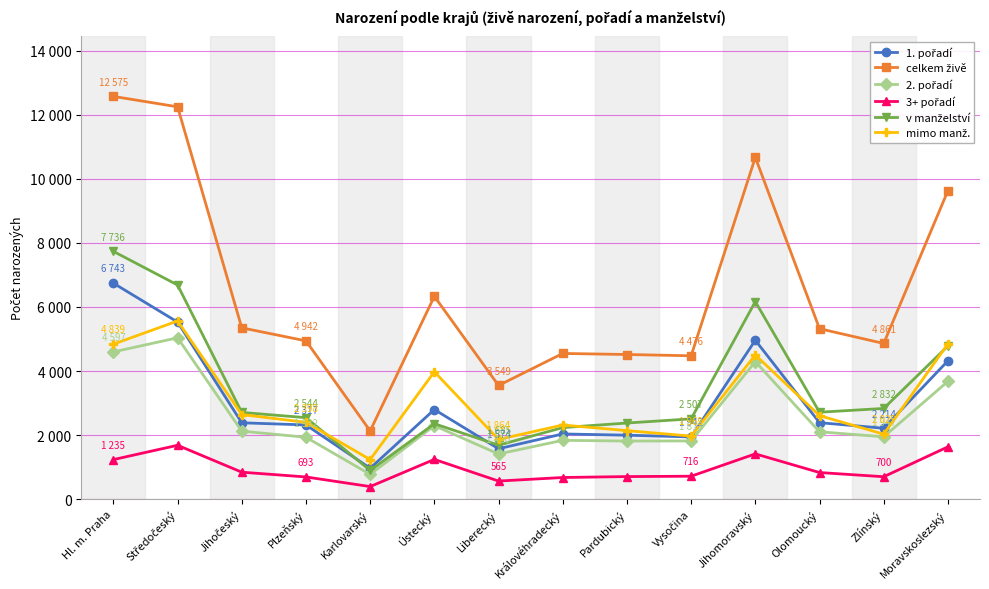

Between Královéhradecký and Vysočina, which series saw the biggest shift?

mimo manž.